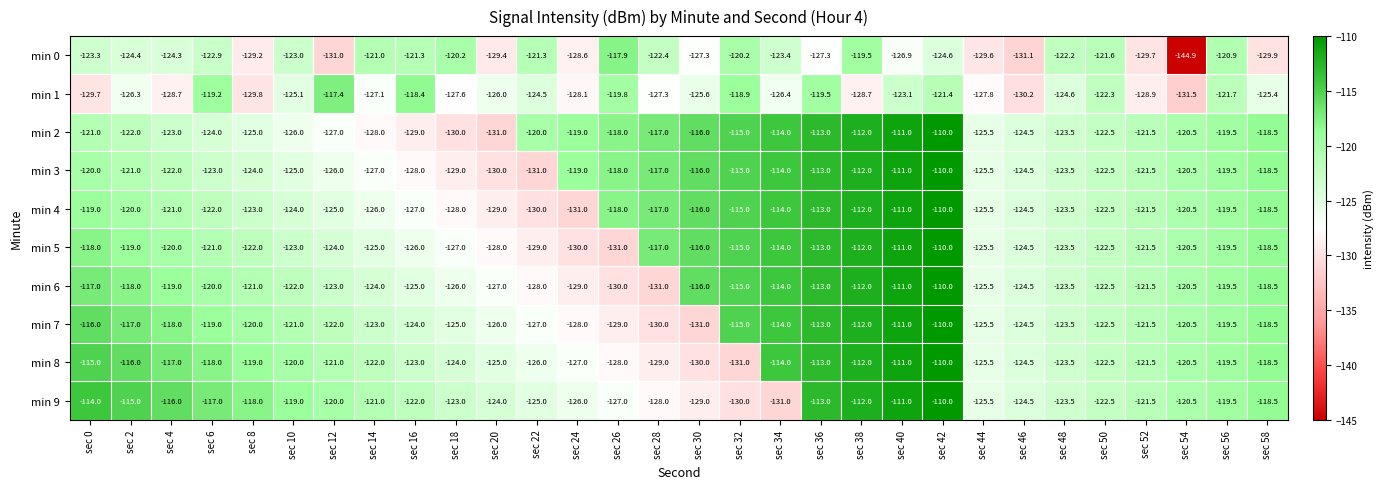

True or false: min 4 has a value of -181.4 at sec 32.

False